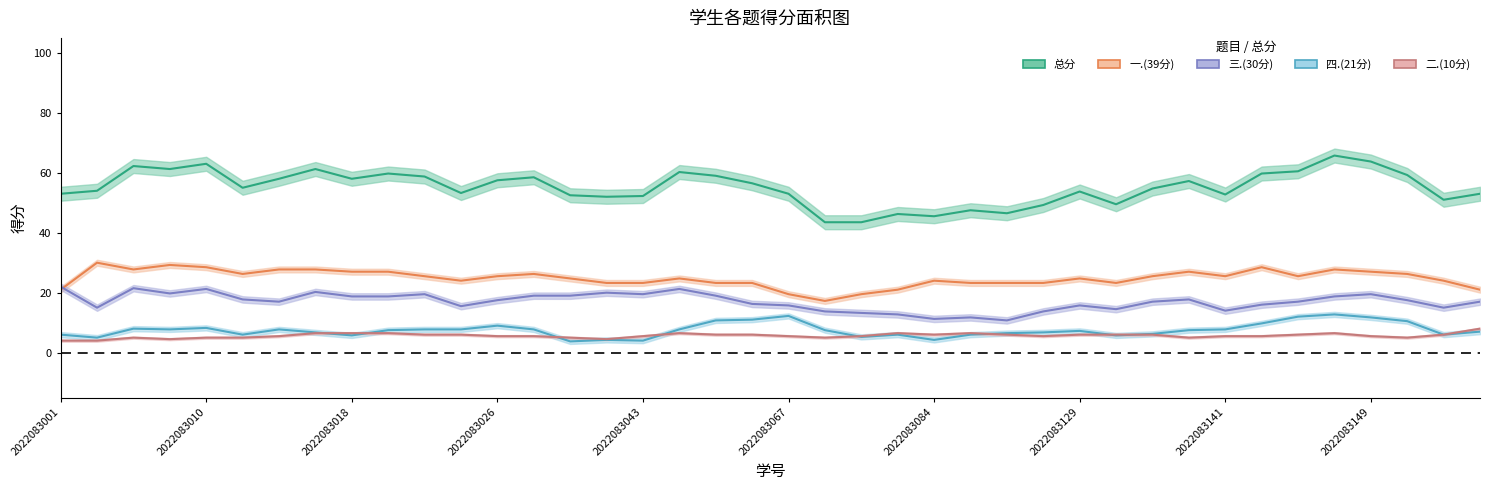

What is the sum of all 三.(30分) values?

682